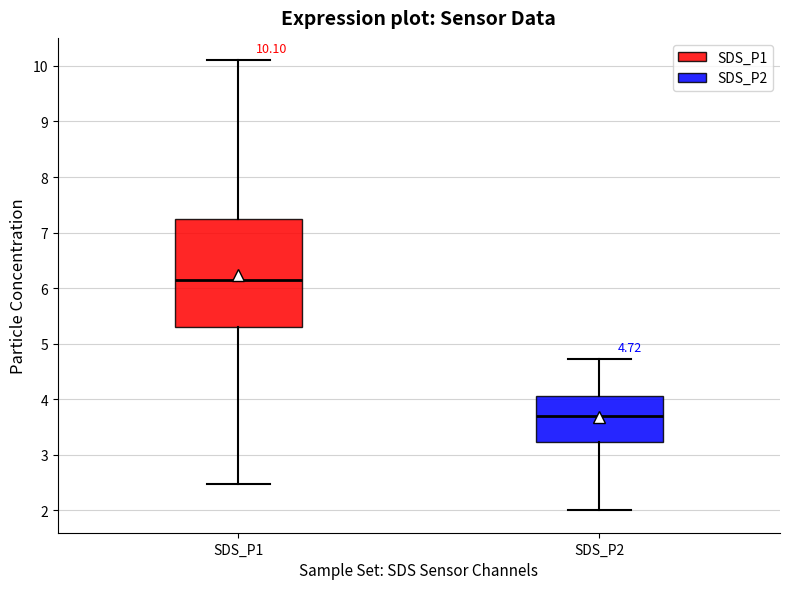

Which box has the lowest median line?

SDS_P2